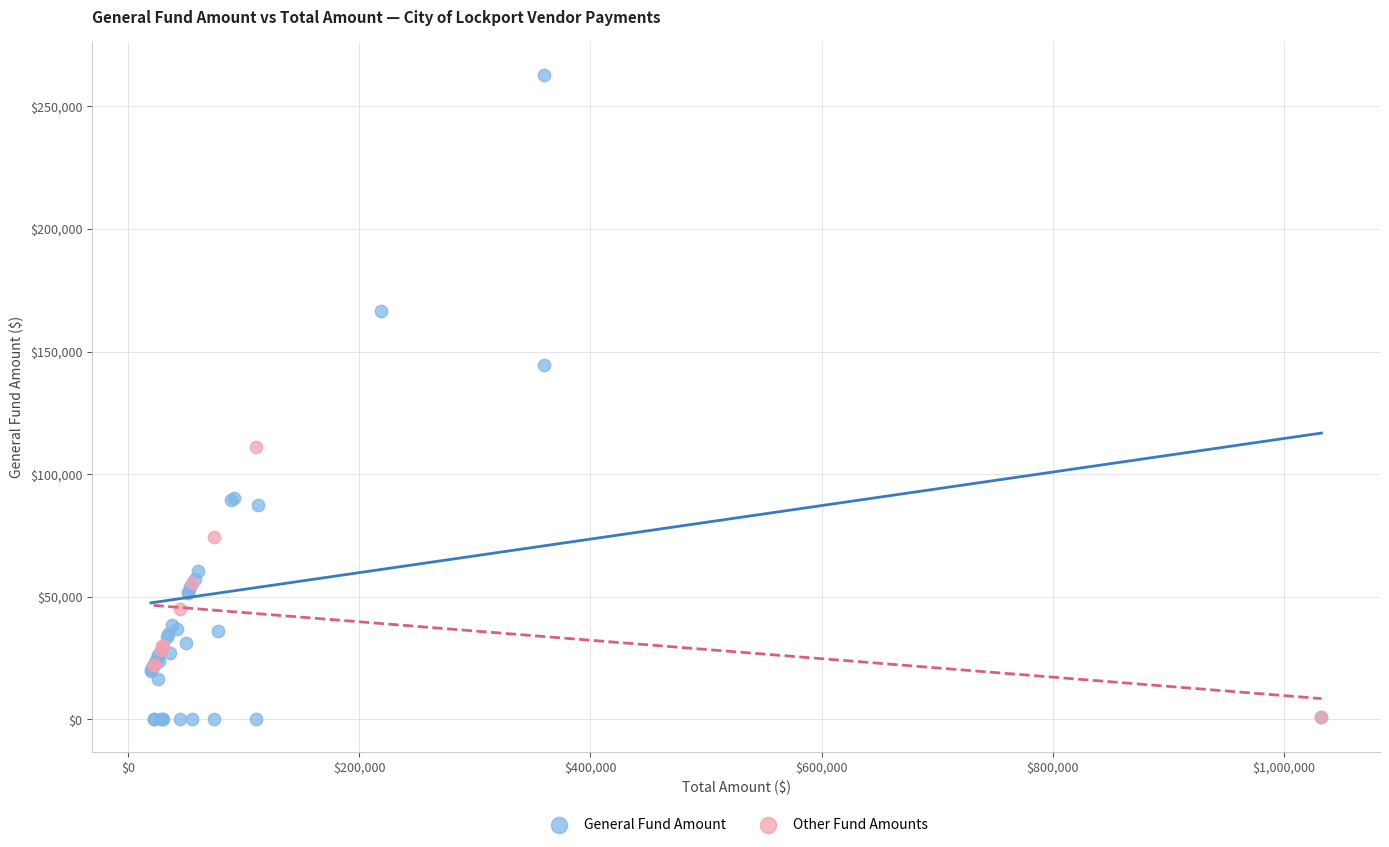

Which series has the largest Y range (max minus min)?

General Fund Amount